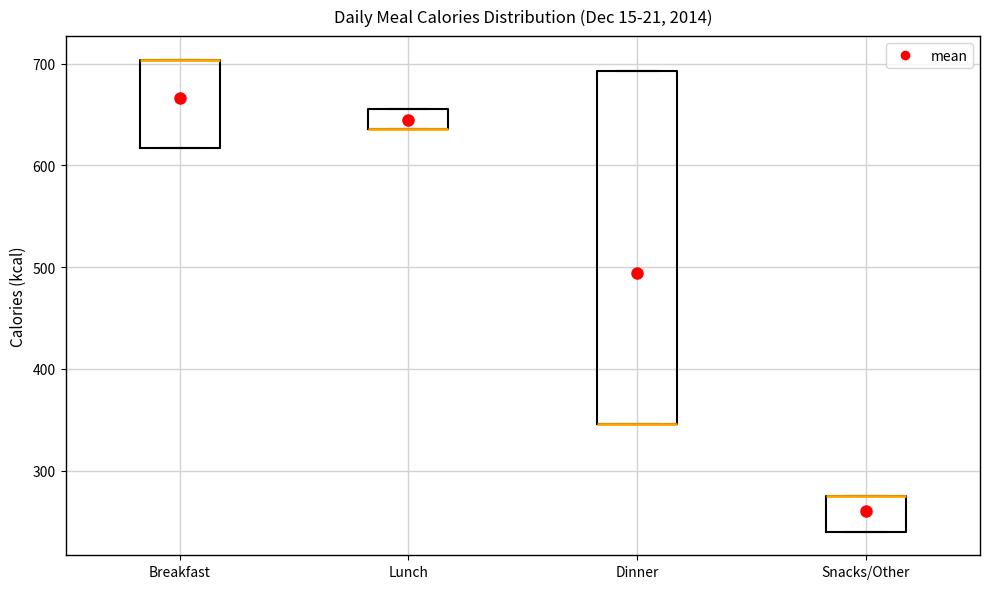

Reading left to right, read every box against the y-axis: the position of its median line, the range the box covers, and the ends of its whiskers. The values are not printed on the chart, so give them approximately, as read against the axis.

Breakfast: median 700 (drawn on the box's upper edge), box 620 to 700, whiskers 620 to 700
Lunch: median 640 (drawn on the box's lower edge), box 640 to 660, whiskers 640 to 660
Dinner: median 350 (drawn on the box's lower edge), box 350 to 690, whiskers 350 to 690
Snacks/Other: median 280 (drawn on the box's upper edge), box 240 to 280, whiskers 240 to 280